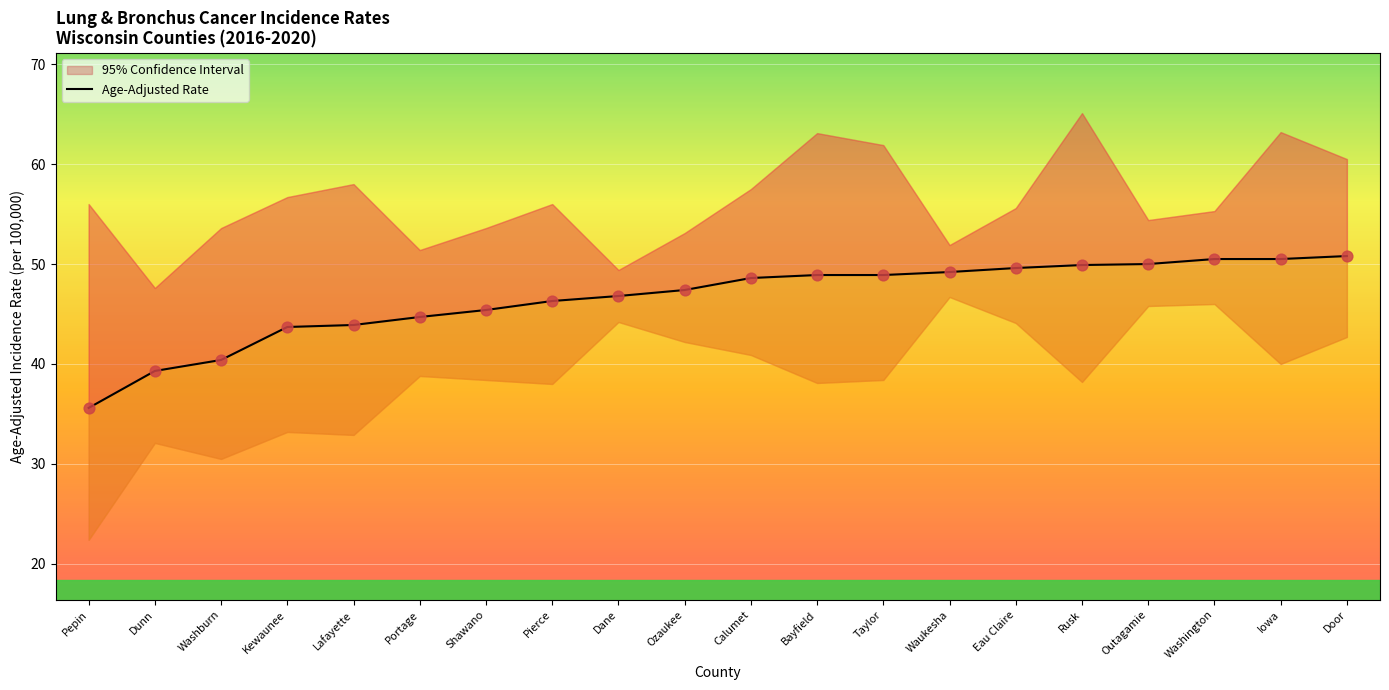

Between Eau Claire and Iowa, which is larger?

Iowa